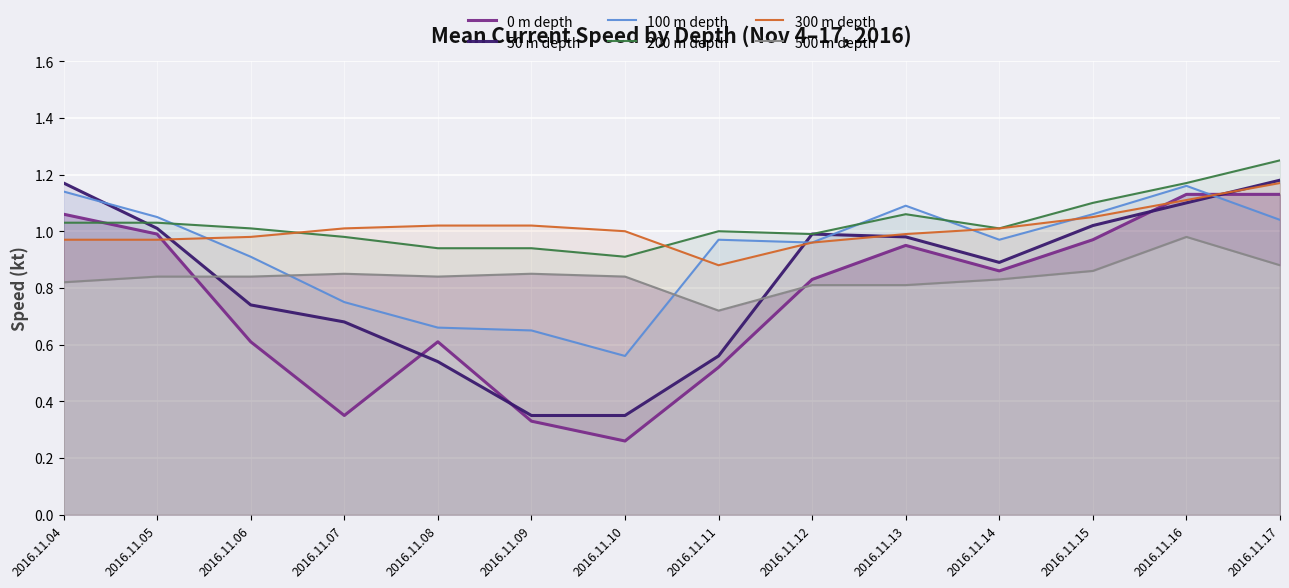

What is the sum of all 0 m depth values?

10.6